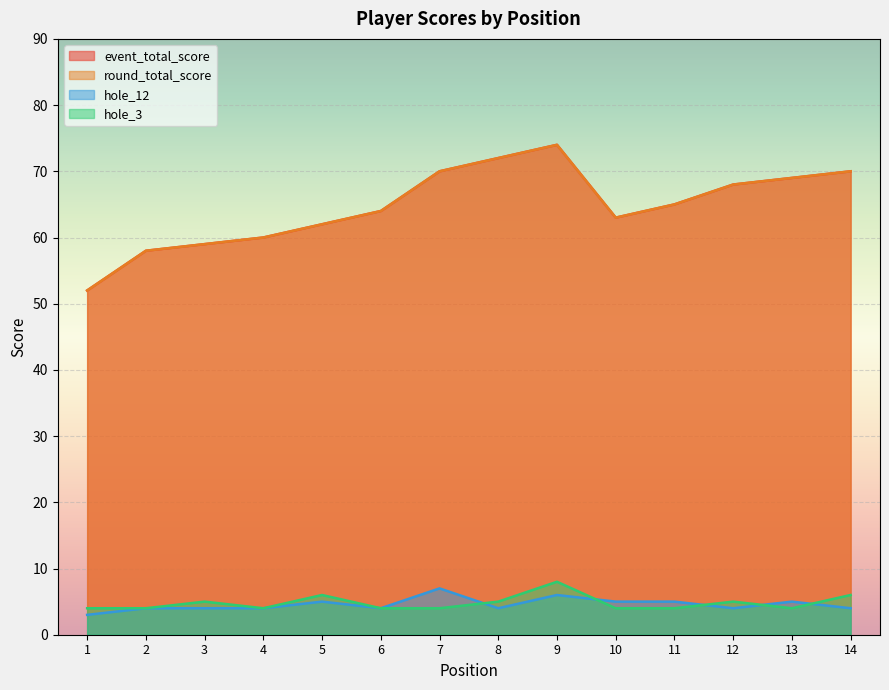

At 3, list the series in order from largest to smallest.

event_total_score, round_total_score, hole_3, hole_12